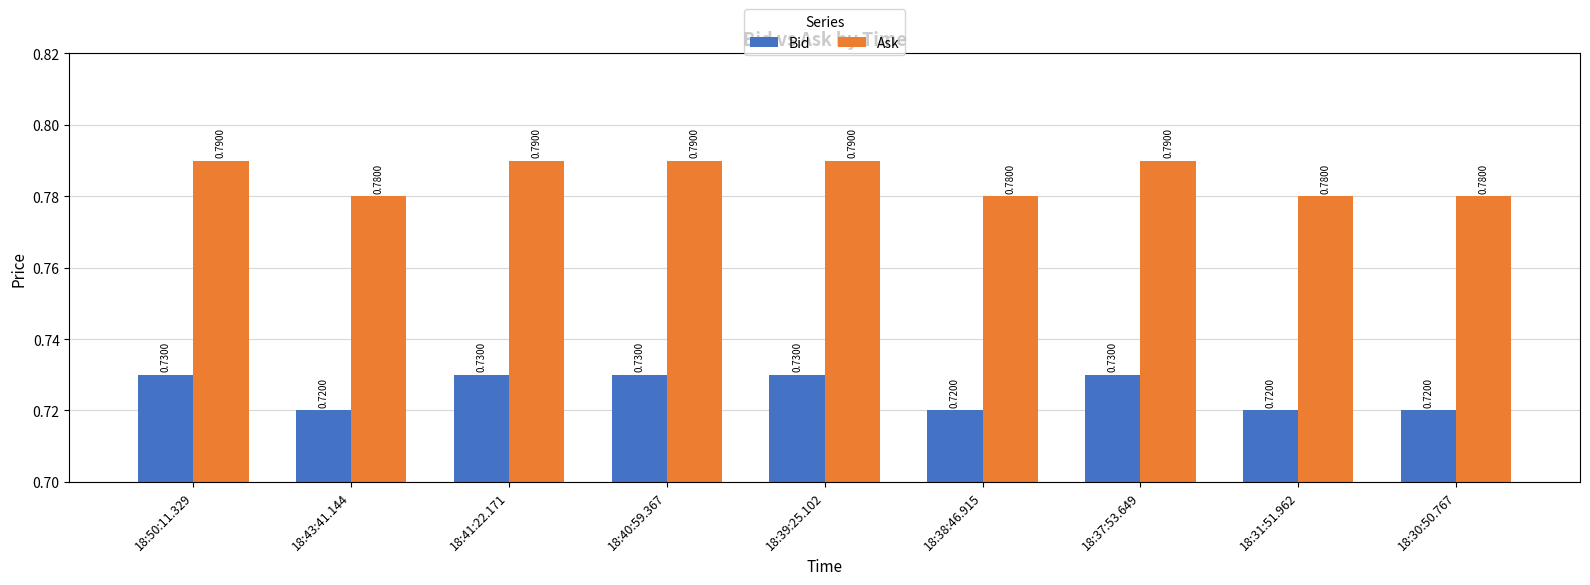

At 18:41:22.171, list the series in order from smallest to largest.

Bid, Ask